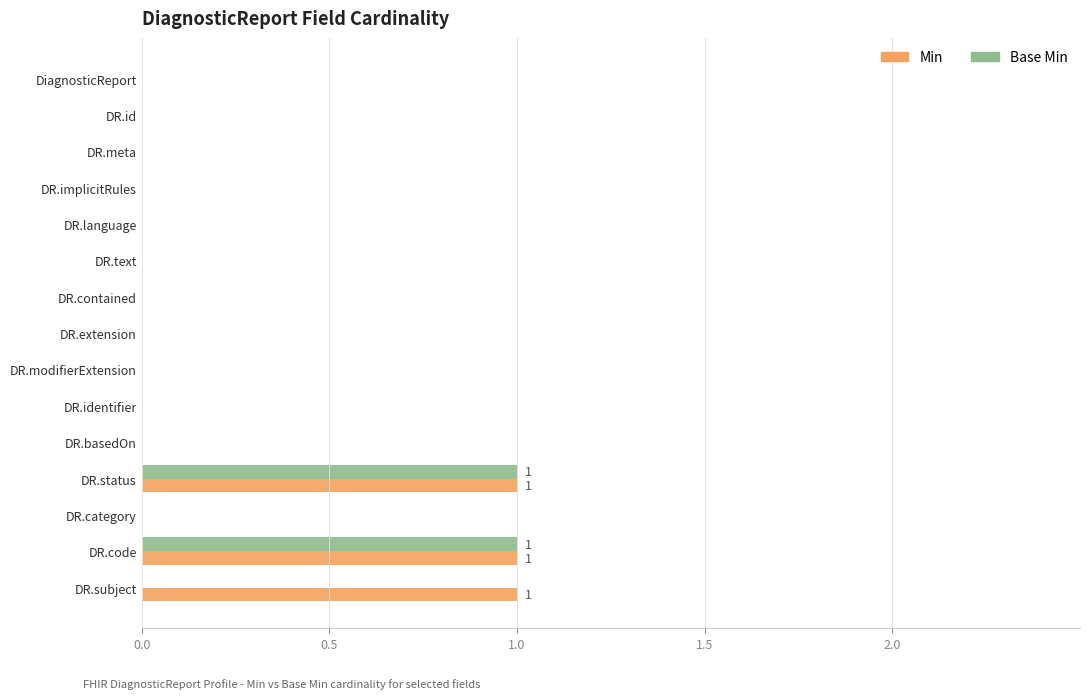

Is the value of Min at DR.modifierExtension greater than the value of Base Min at DR.code?

No